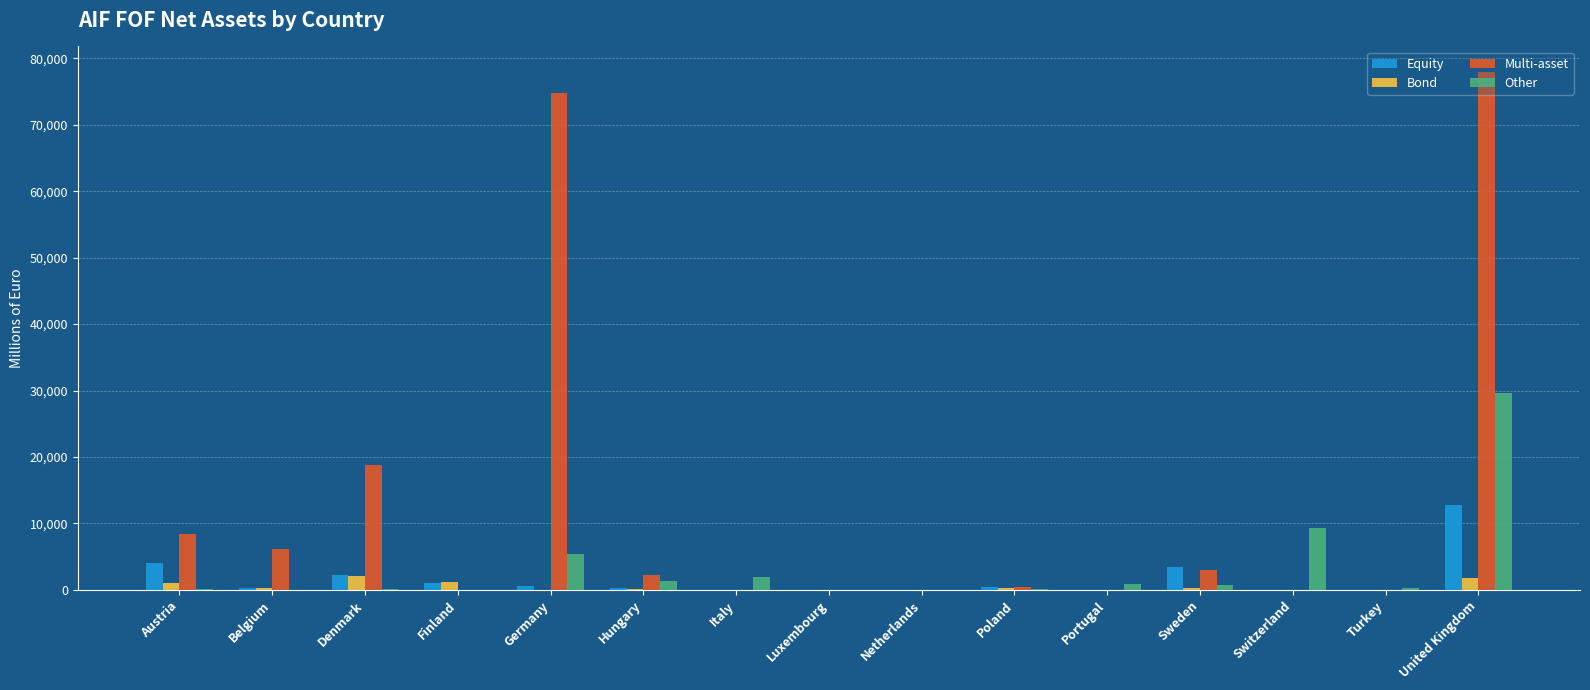

What is the total value across all series at Finland?

2244.7